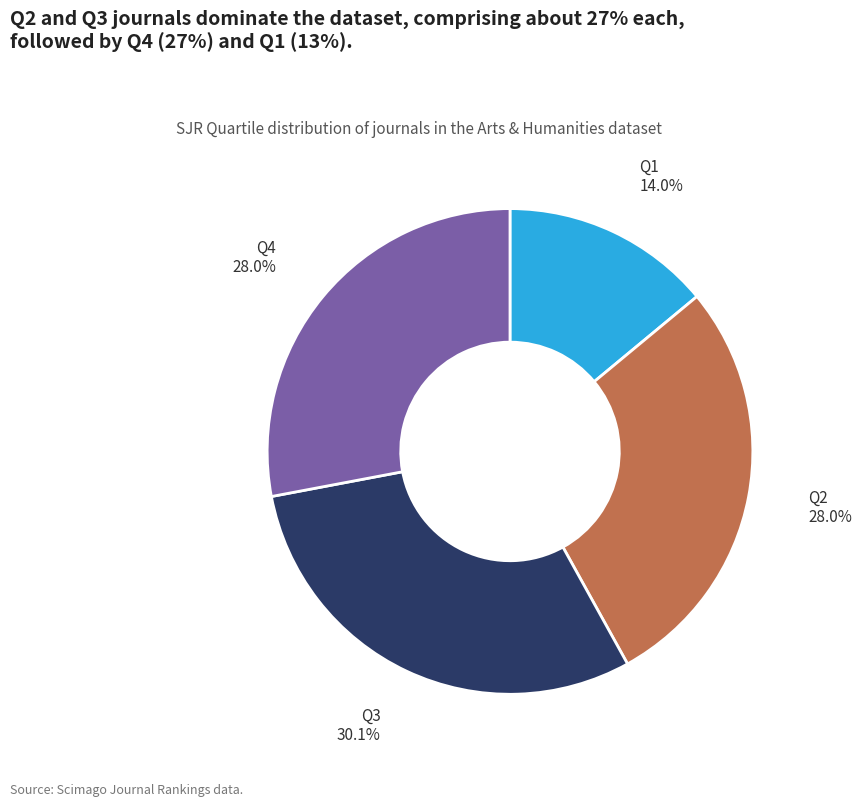

What is the ratio of the value at Q1 to the value at Q3?

0.5